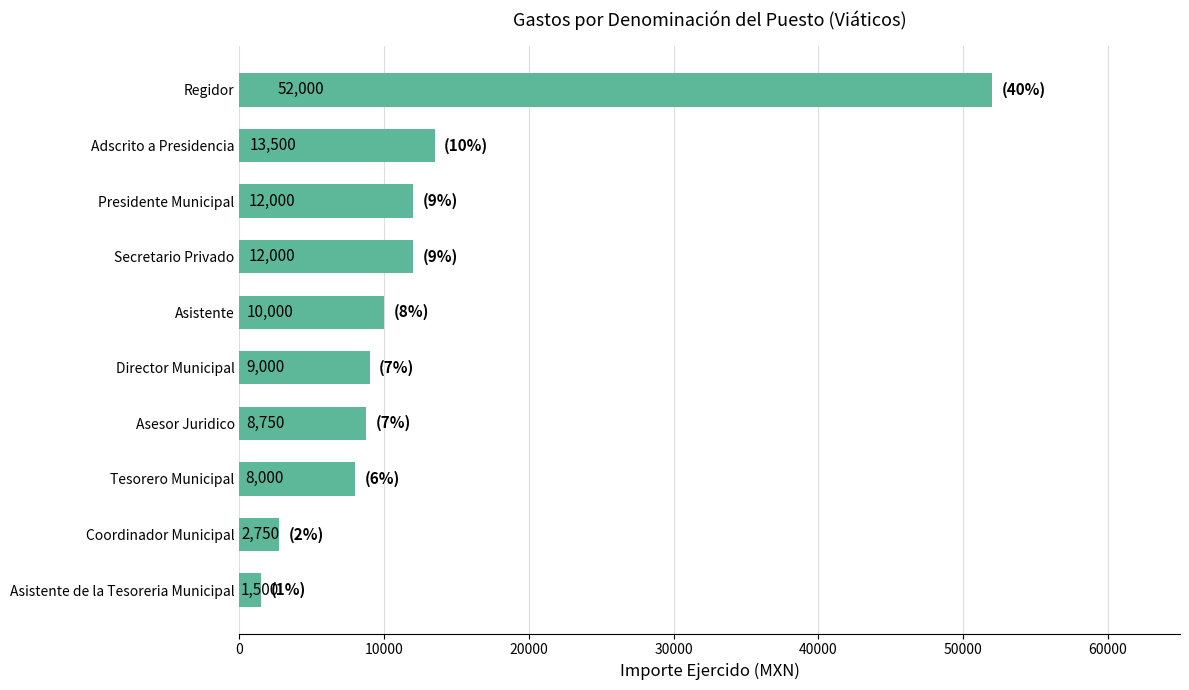

What is the maximum value shown in the chart?

52000